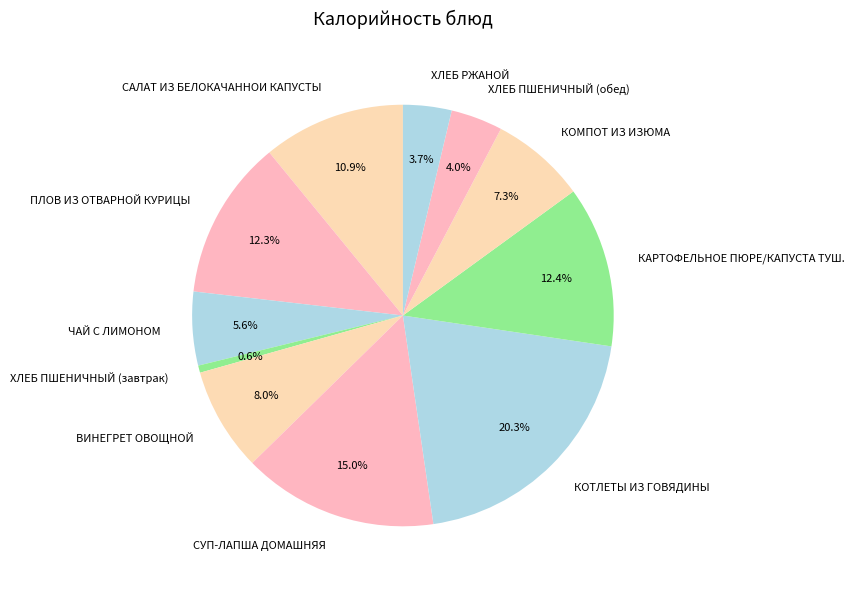

Which has a higher value, САЛАТ ИЗ БЕЛОКАЧАННОИ КАПУСТЫ or ХЛЕБ ПШЕНИЧНЫЙ (завтрак)?

САЛАТ ИЗ БЕЛОКАЧАННОИ КАПУСТЫ